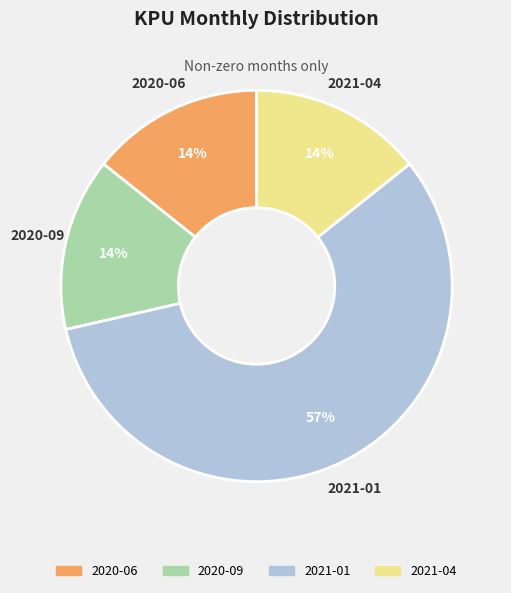

How many segments does this pie chart have?

4